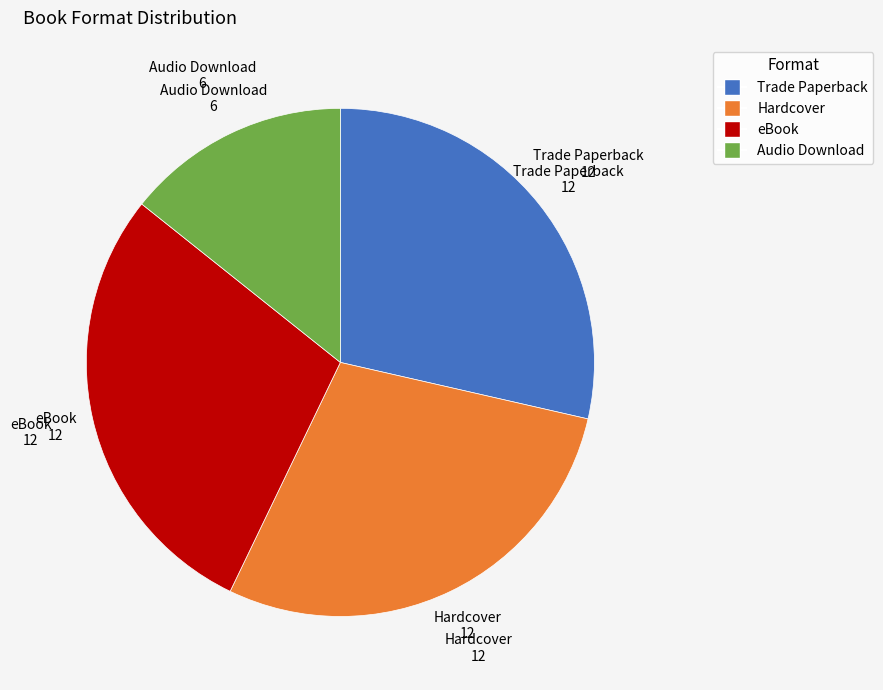

Approximately how many times larger is the value at Hardcover compared to Trade Paperback?

1.0